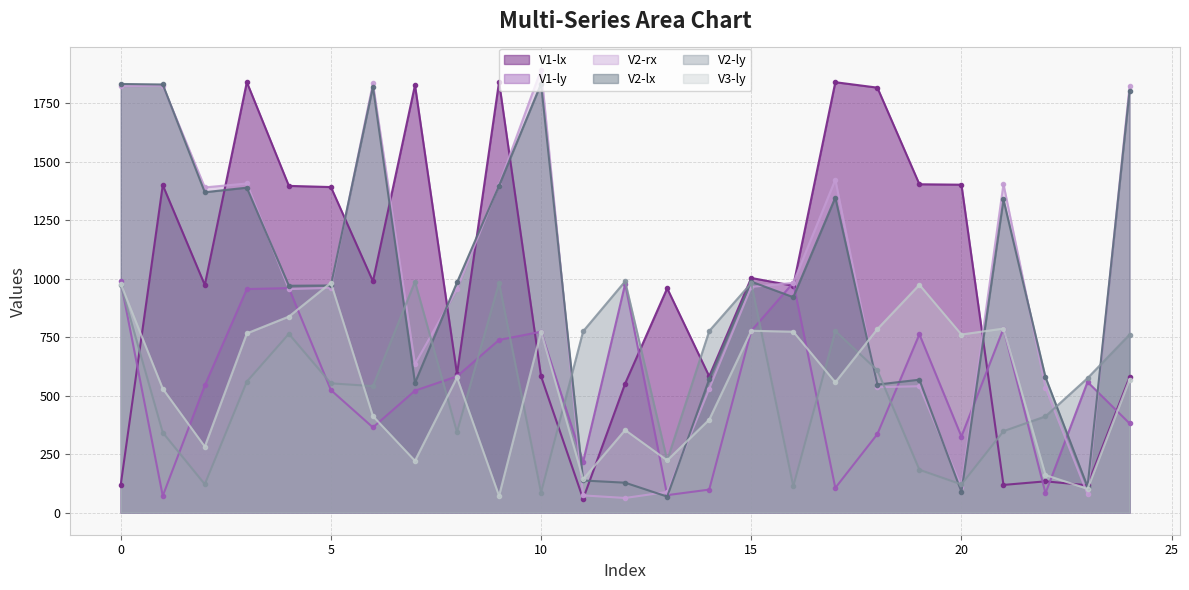

True or false: V1-ly has a value of 297.9 at 11.

False